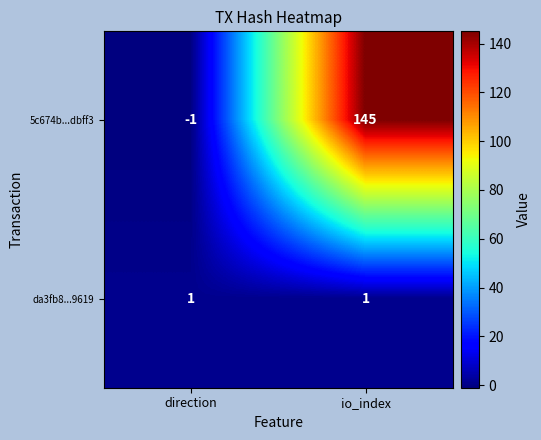

Which series has the widest spread of values?

5c674b...dbff3